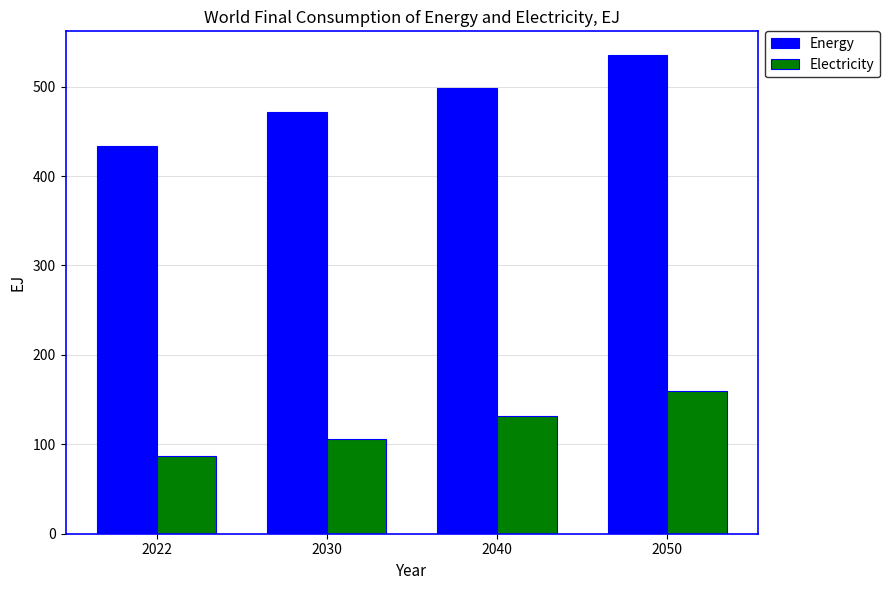

What is the sum of all Electricity values?

484.3